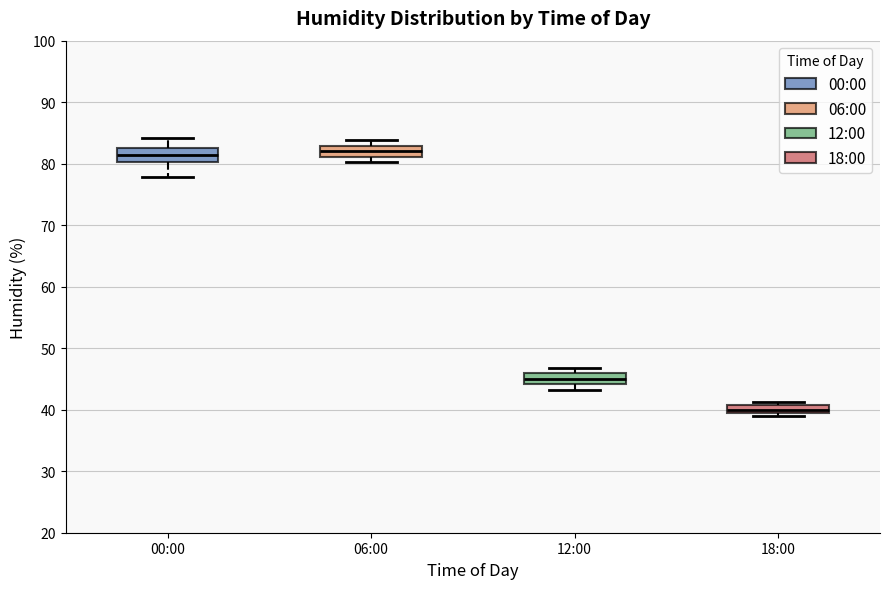

Where does the median line of the box for 00:00 sit on the y-axis? The values are not printed on the chart, so give them approximately, as read against the axis.

81